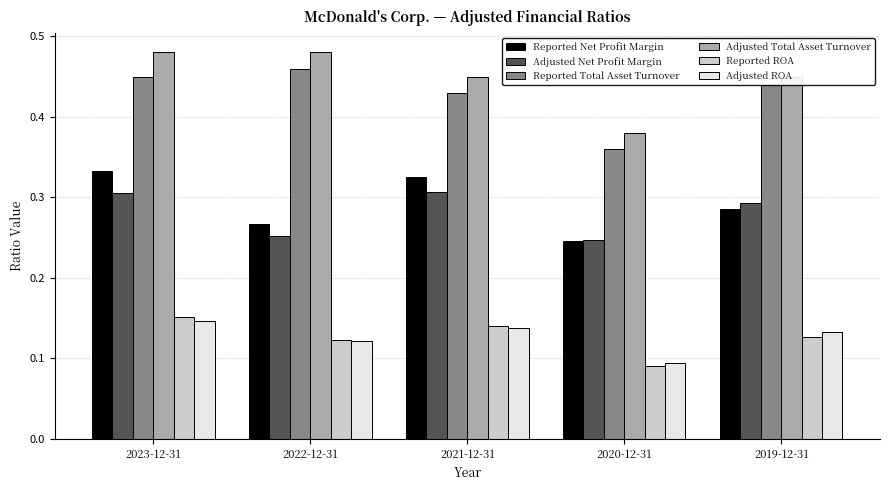

What is the total value across all series at 2019-12-31?

1.7